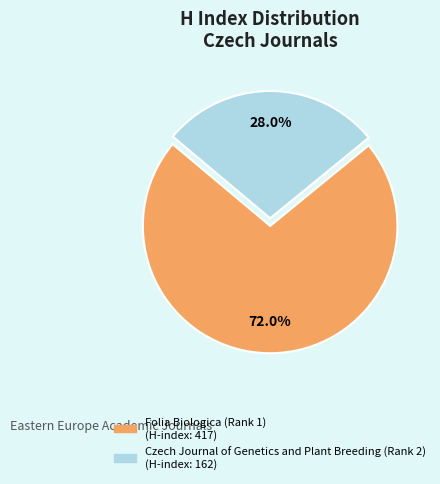

How many slices are in this pie chart?

2